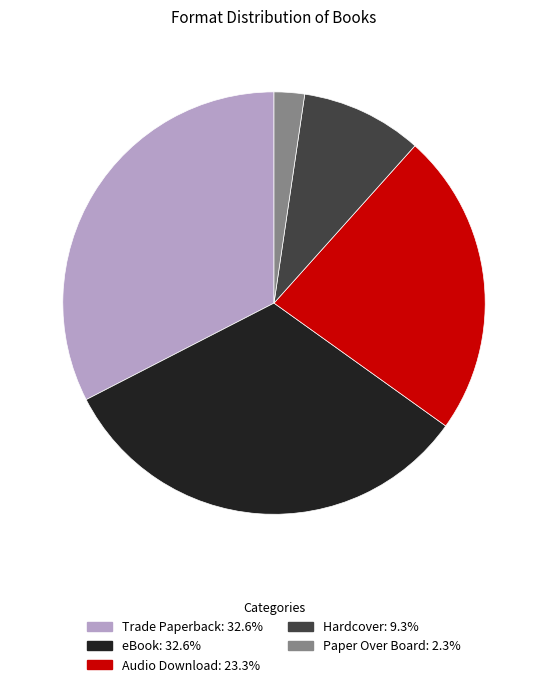

How many slices are in this pie chart?

5